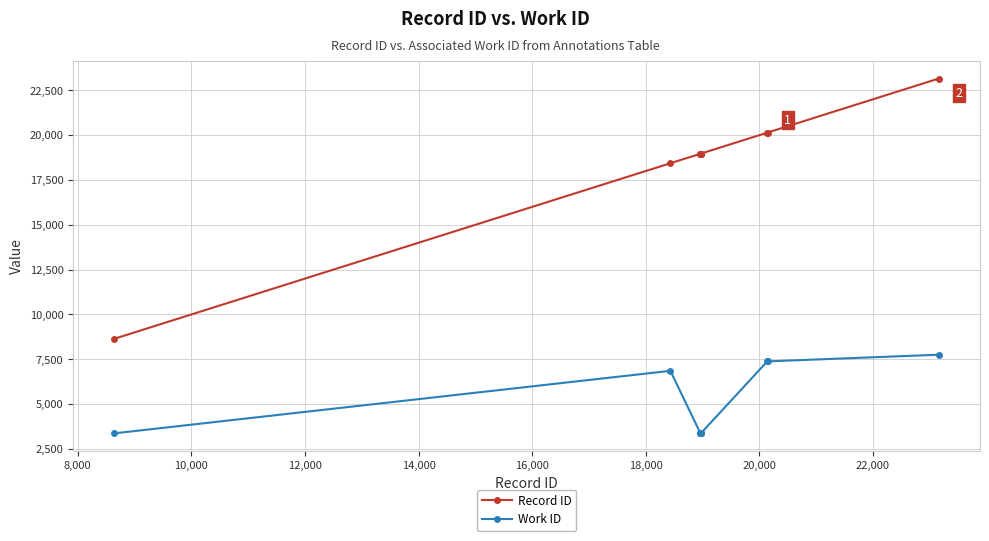

Does the chart display data point markers on the line(s)?

Yes